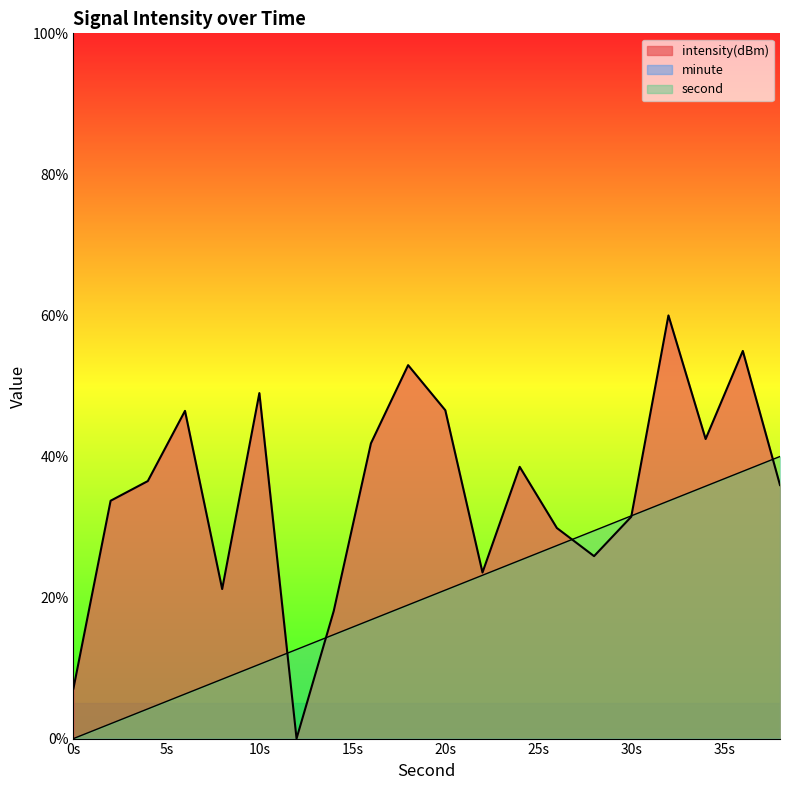

Which series has the largest range (max minus min)?

intensity(dBm)